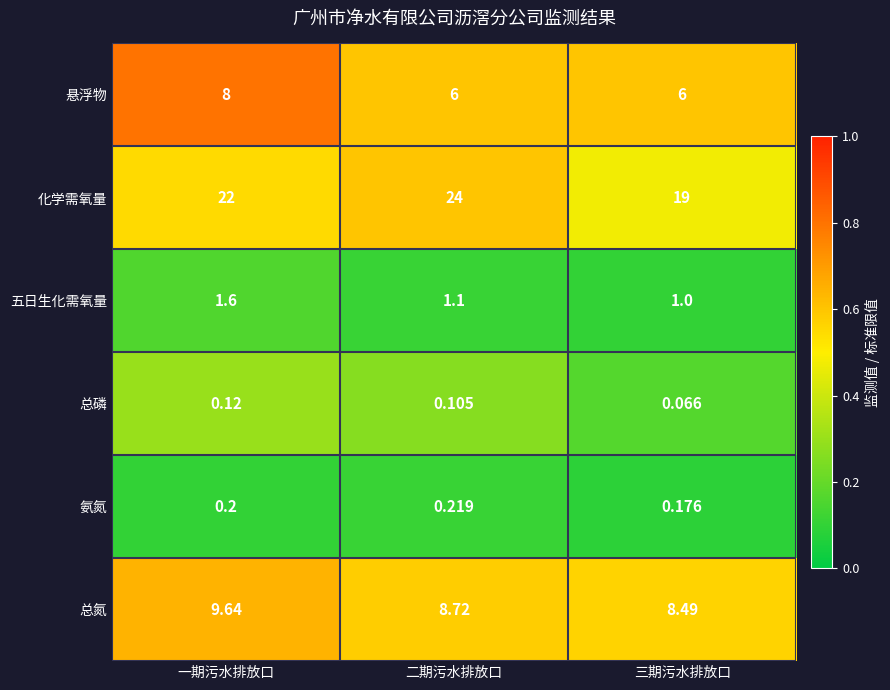

Which series changed the most between 二期污水排放口 and 三期污水排放口?

化学需氧量